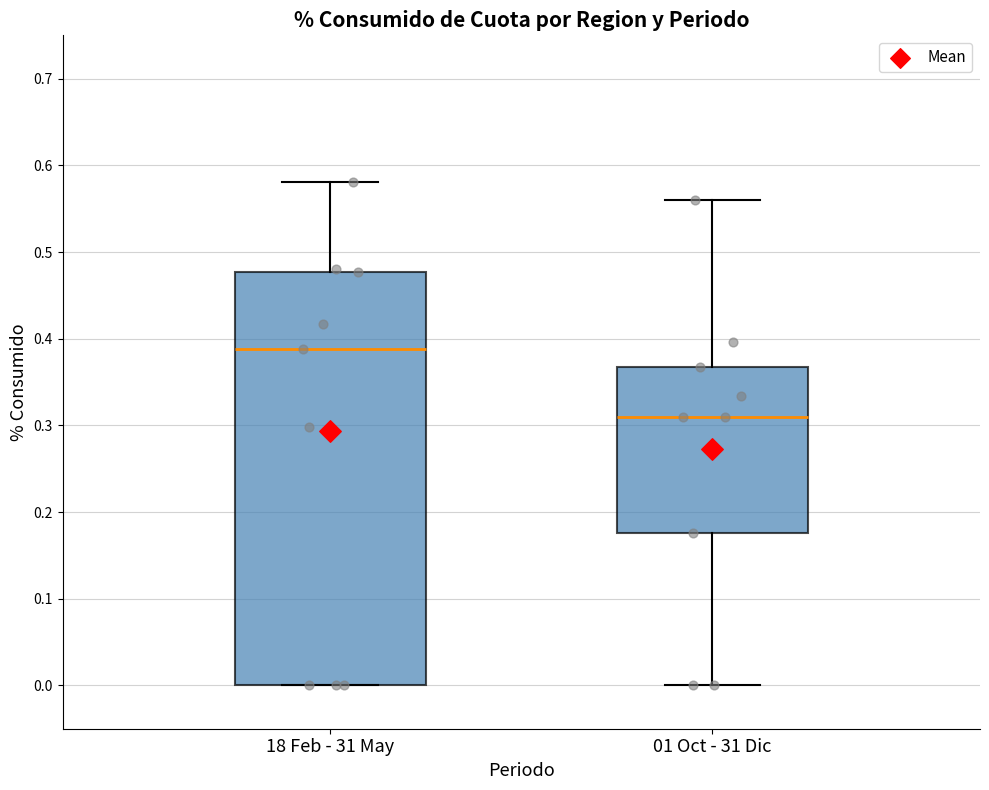

Reading left to right, transcribe this box plot: for each box, give where its median line is, the range the box spans, and where its two whiskers end, as read against the y-axis. The values are not printed on the chart, so give them approximately, as read against the axis.

18 Feb - 31 May: median 0.39, box 0.00 to 0.48, whiskers 0.00 to 0.58
01 Oct - 31 Dic: median 0.31, box 0.18 to 0.37, whiskers 0.00 to 0.56